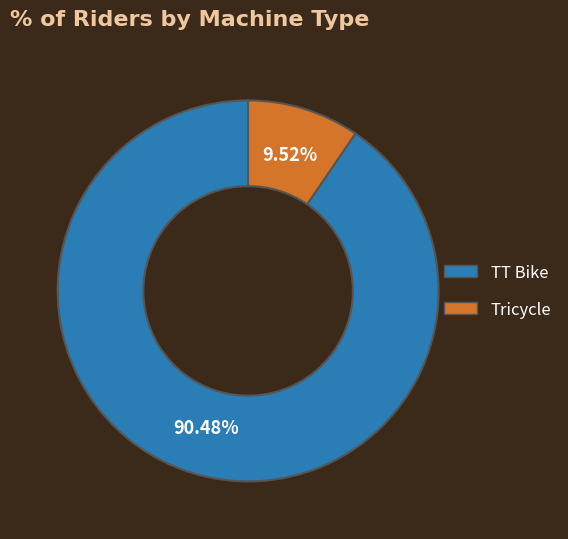

How many segments does this pie chart have?

2